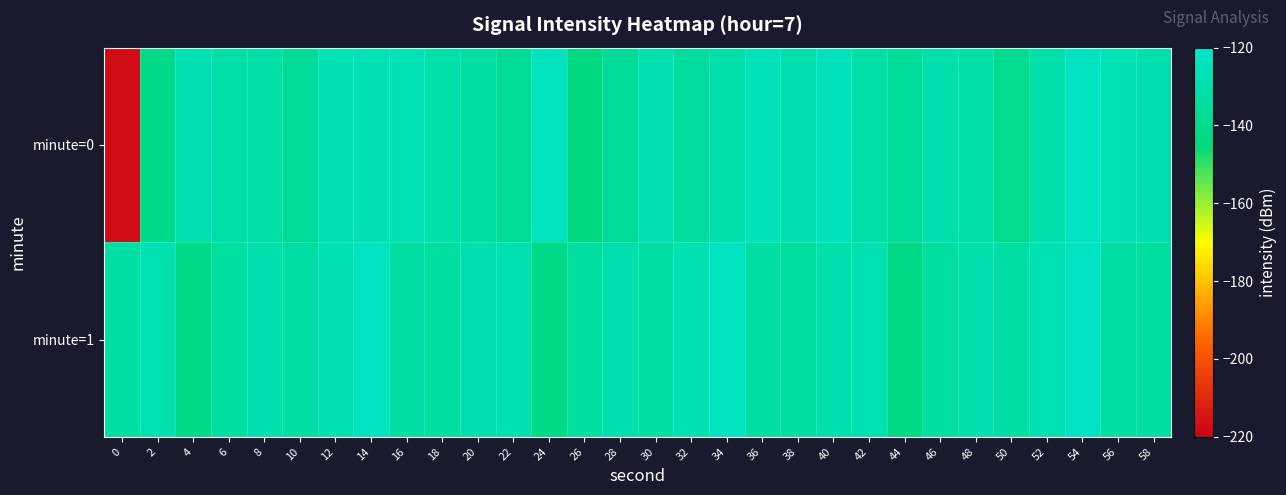

Which has a higher value, 0 or 2?

2